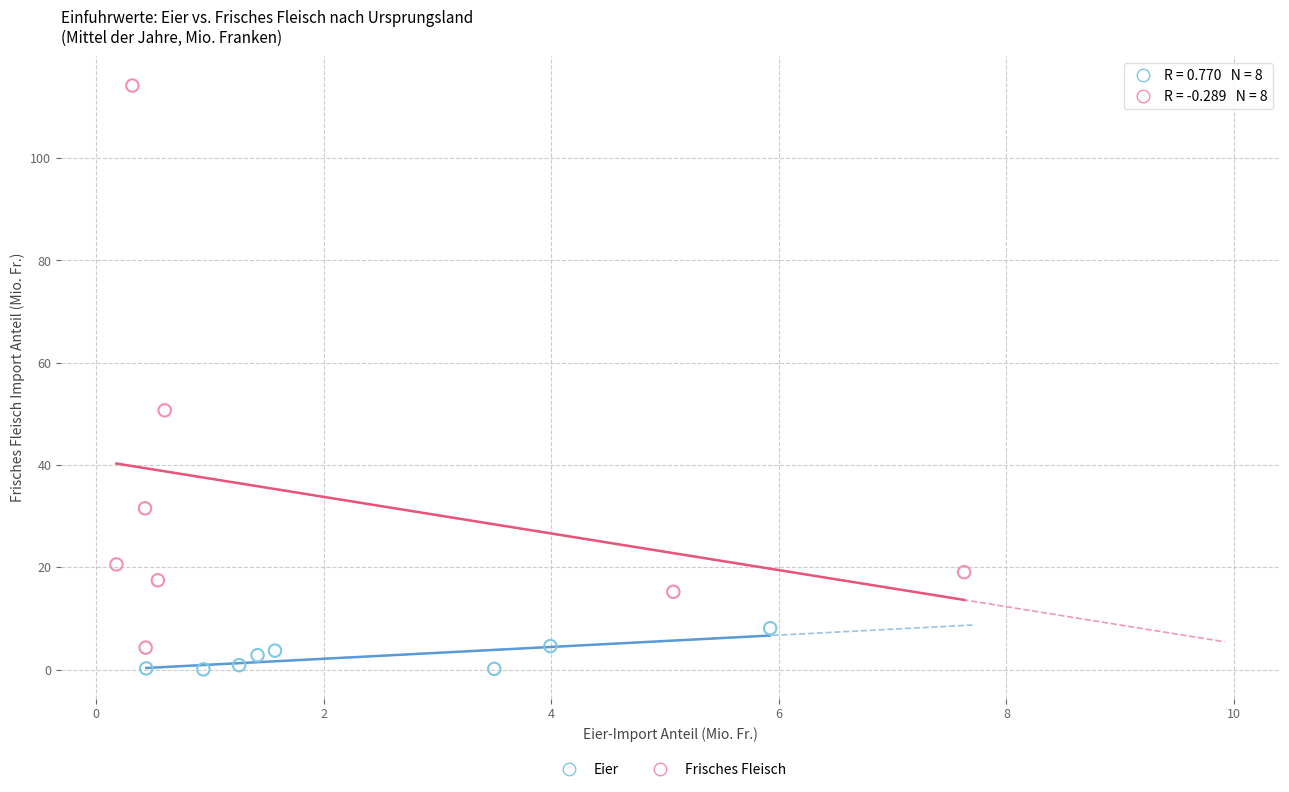

Which series contains the highest Y value?

Frisches Fleisch